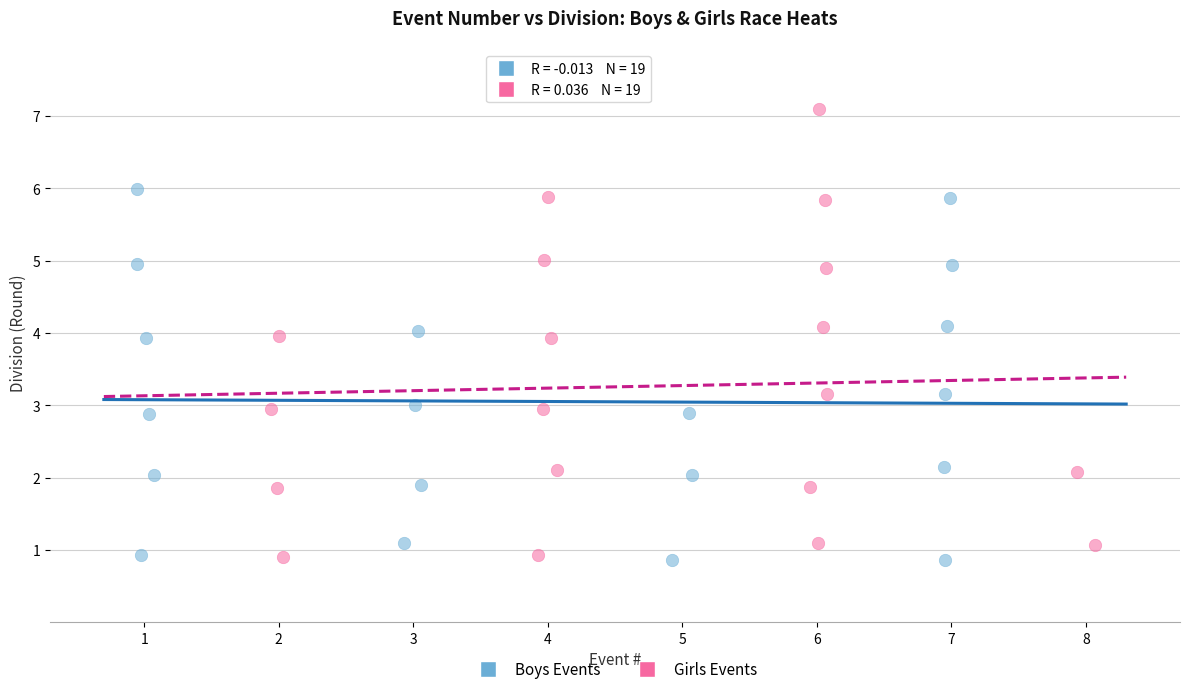

Which series has the largest Y range (max minus min)?

Girls Events